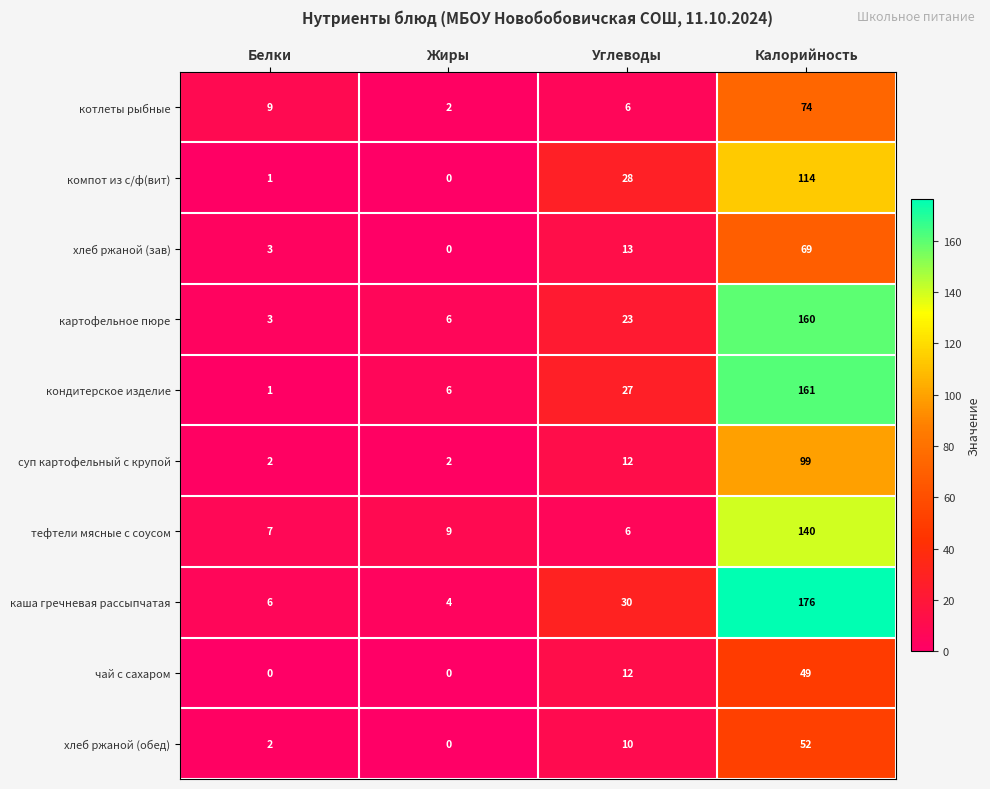

Count the суп картофельный с крупой values in the range 2 to 99.

4